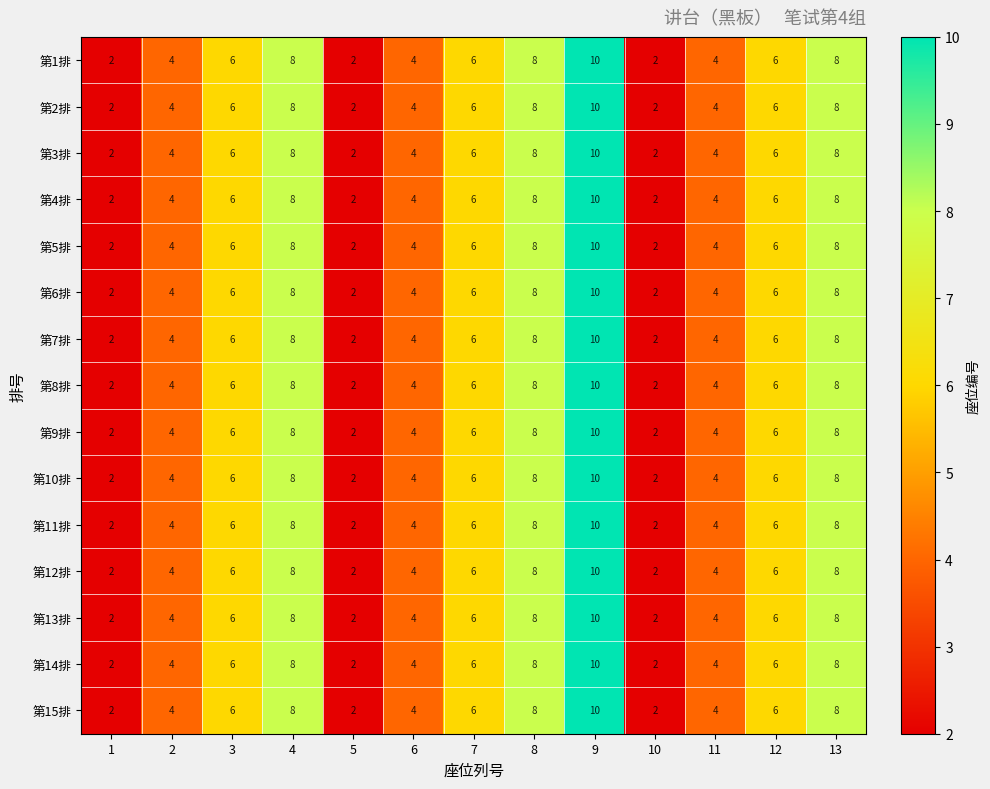

Is the value of 第8排 at 12 greater than the value of 第5排 at 2?

Yes